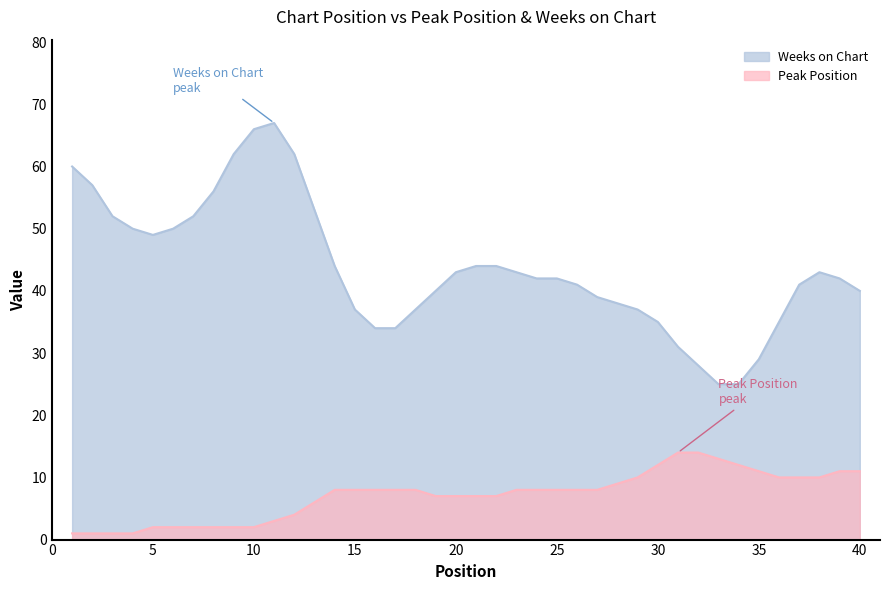

What is the lowest value of the Weeks on Chart series?

25